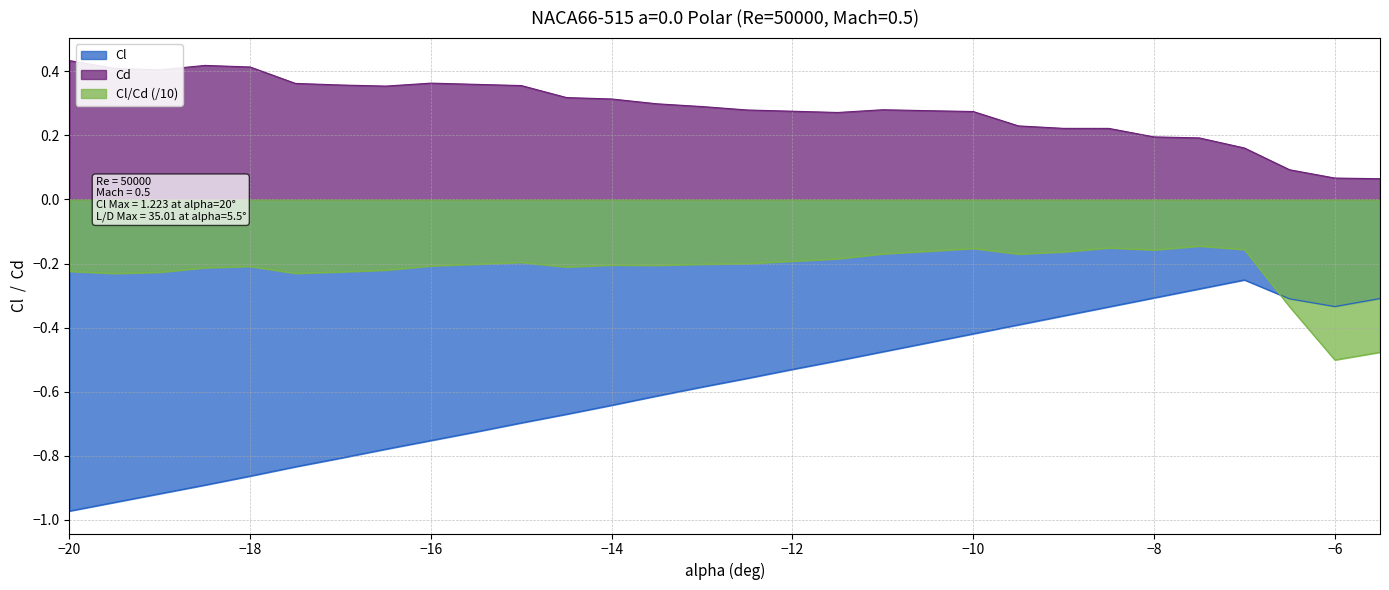

Is it true that Cl/Cd equals -0.2 at -19?

True